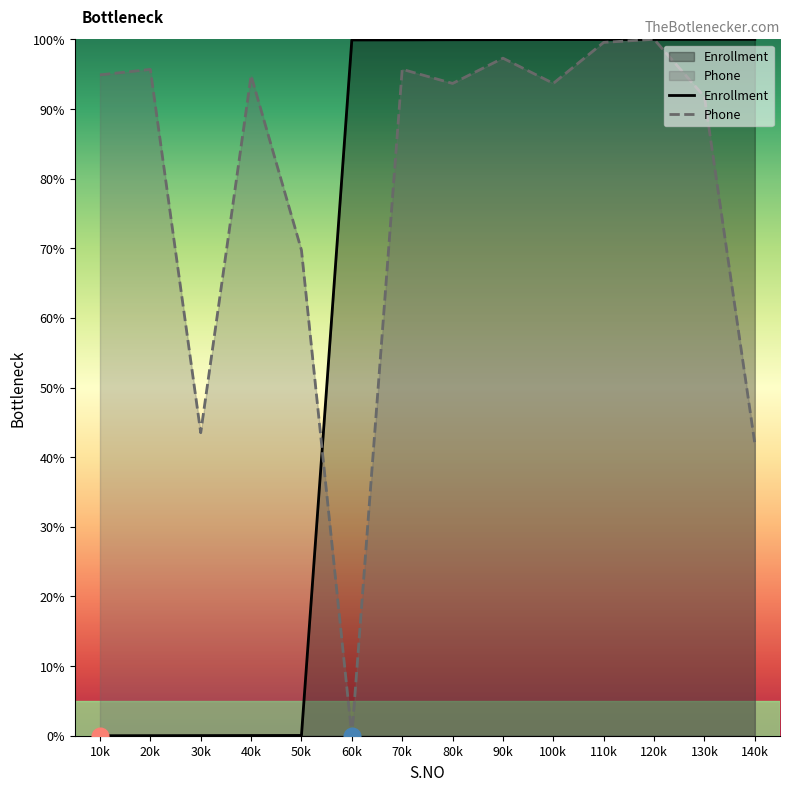

Is the value of Phone at 140k greater than the value of Enrollment at 110k?

No